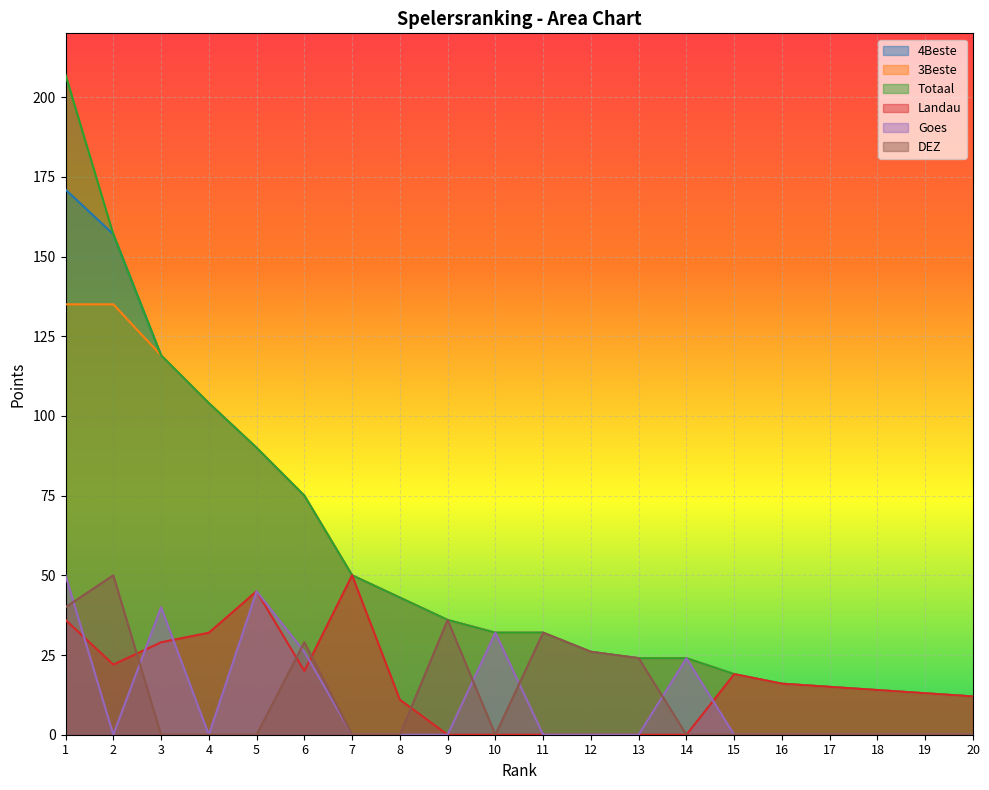

True or false: 4Beste and Totaal intersect in this chart.

False